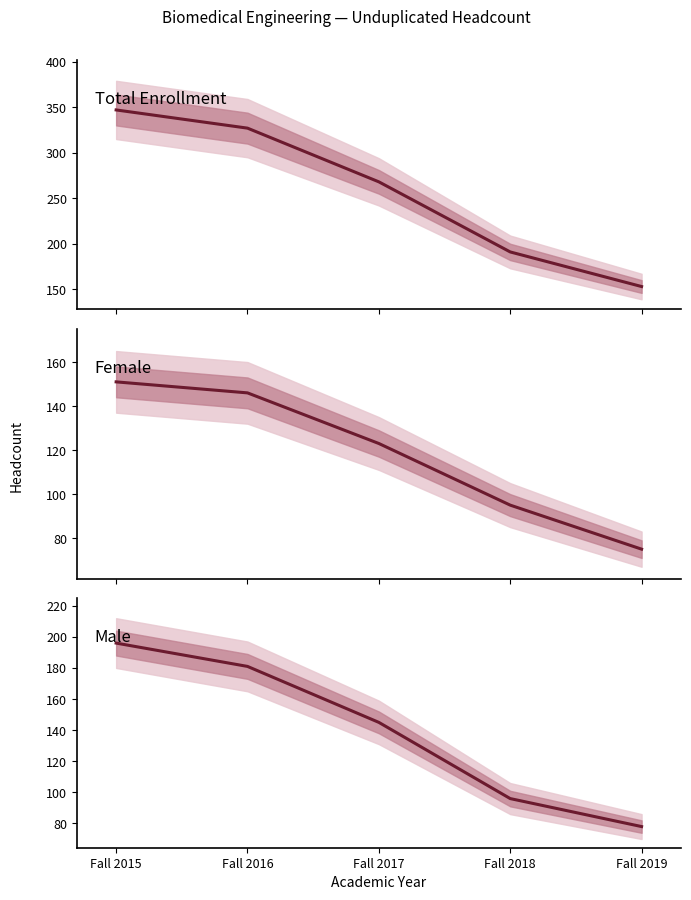

Does the chart display data point markers on the line(s)?

No